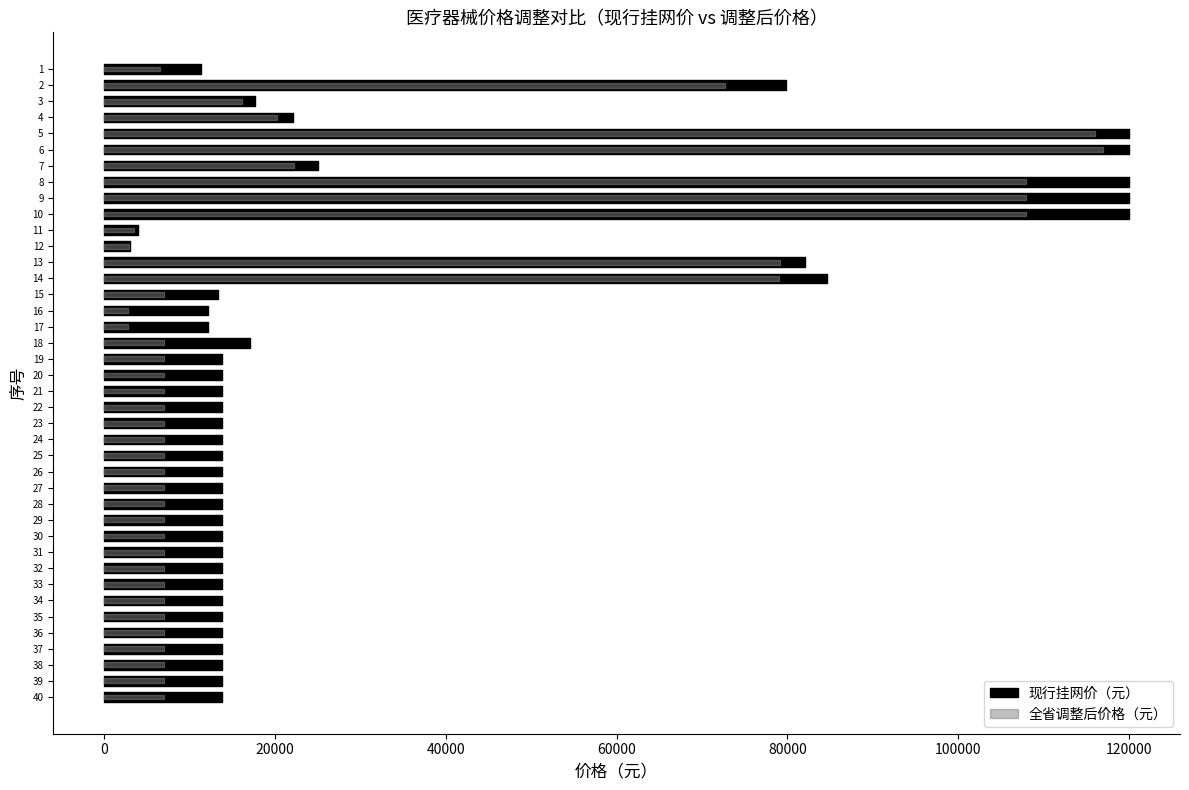

Reading left to right, list all the values displayed in this chart.

现行挂网价（元）: 1=11300	2=79800	3=17580	4=22100	5=120000	6=120000	7=25000	8=120000	9=120000	10=120000	11=3980	12=3000	13=82100	14=84612	15=13280	16=12100	17=12100	18=17100	19=13800	20=13800	21=13800	22=13800	23=13800	24=13800	25=13800	26=13800	27=13800	28=13800	29=13800	30=13800	31=13800	32=13800	33=13800	34=13800	35=13800	36=13800	37=13800	38=13800	39=13800	40=13800
全省调整后价格（元）: 1=6500	2=72675	3=16150	4=20187	5=115990	6=117000	7=22175	8=107900	9=107900	10=107900	11=3400	12=2850	13=79135	14=79000	15=7000	16=2799	17=2799	18=7000	19=7000	20=7000	21=7000	22=7000	23=7000	24=7000	25=7000	26=7000	27=7000	28=7000	29=7000	30=7000	31=7000	32=7000	33=7000	34=7000	35=7000	36=7000	37=7000	38=7000	39=7000	40=7000